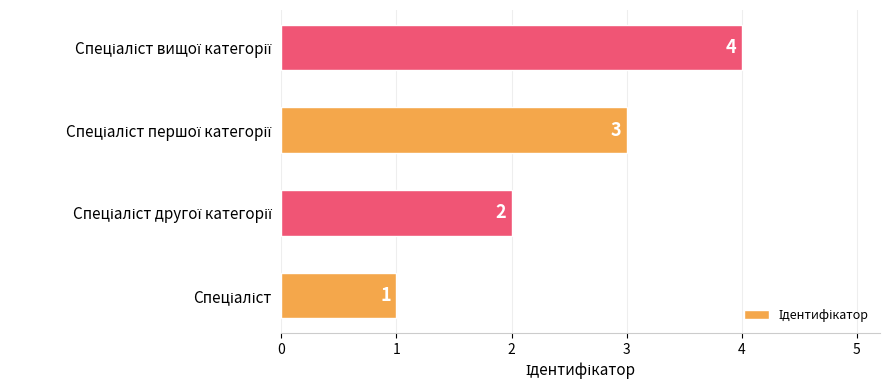

Count the values in the range 2 to 4.

3